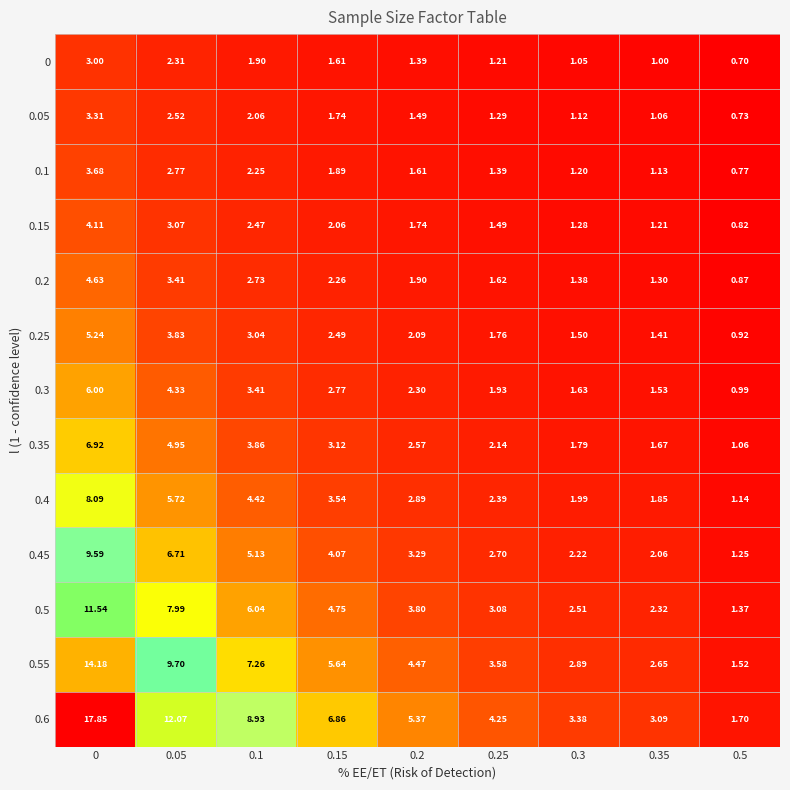

Is the value of 0.05 at 0.35 greater than the value of 0.2 at 0.15?

No